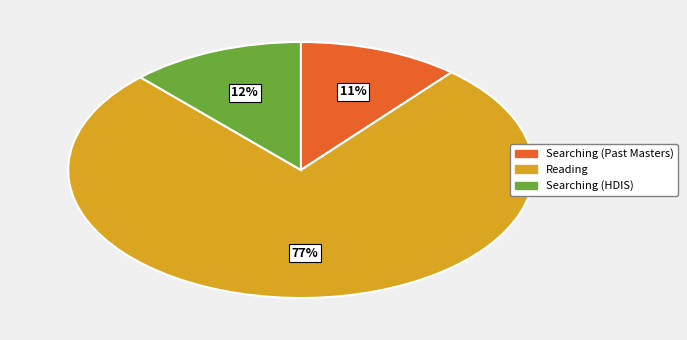

The 18118 slice represents 4% of the pie. True or false?

False